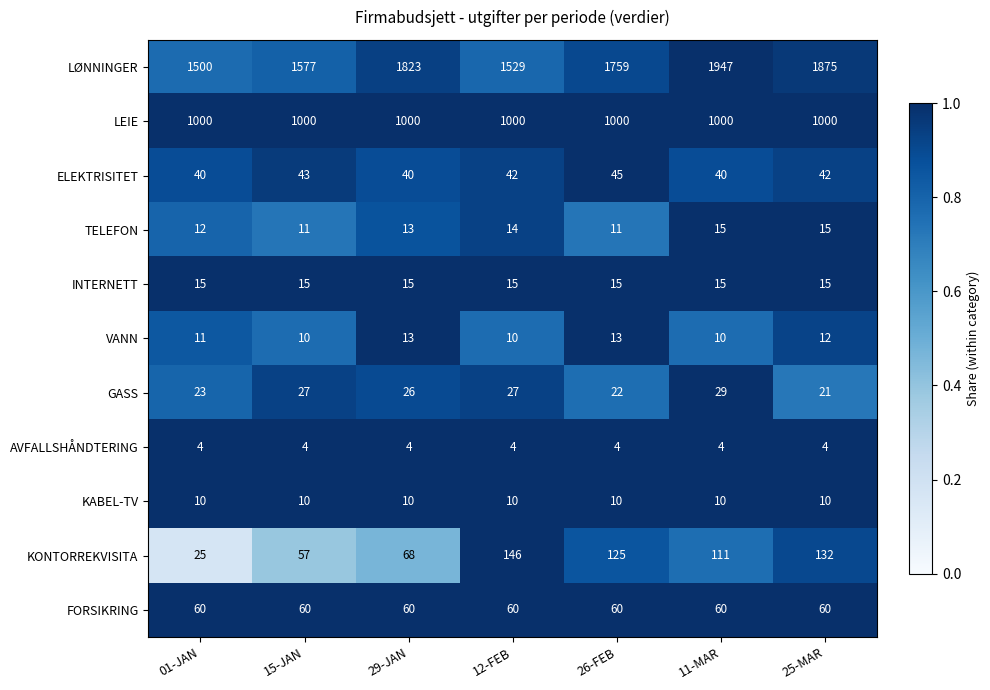

Between 29-JAN and 11-MAR, which series saw the biggest shift?

LØNNINGER